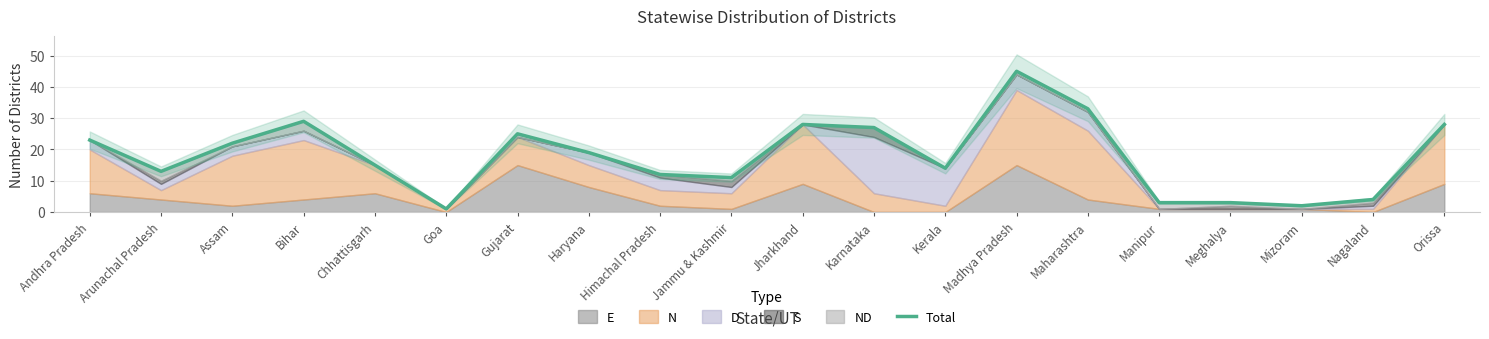

What is the smallest value displayed?

1